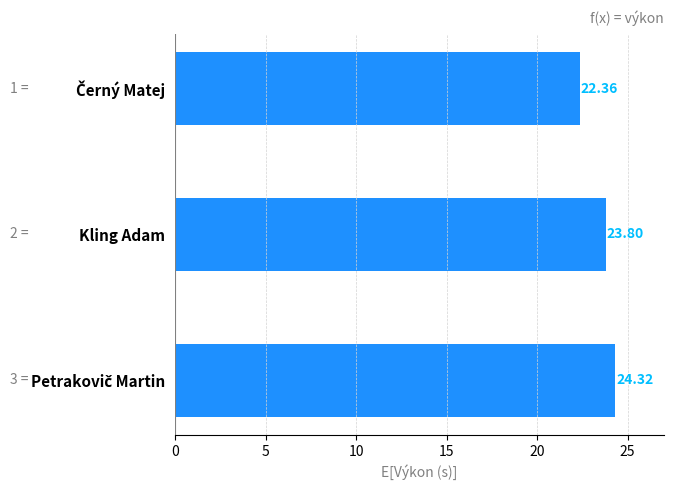

What is the difference between the maximum and minimum values?

2.0